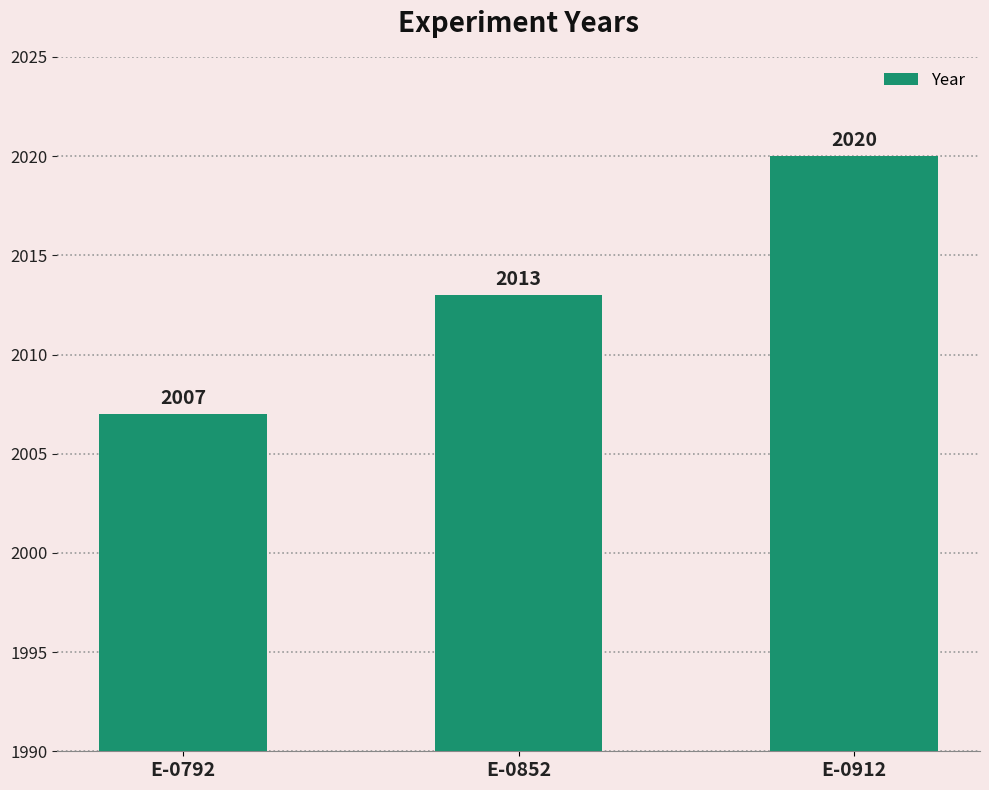

At which label is the value closest to 2013?

E-0852